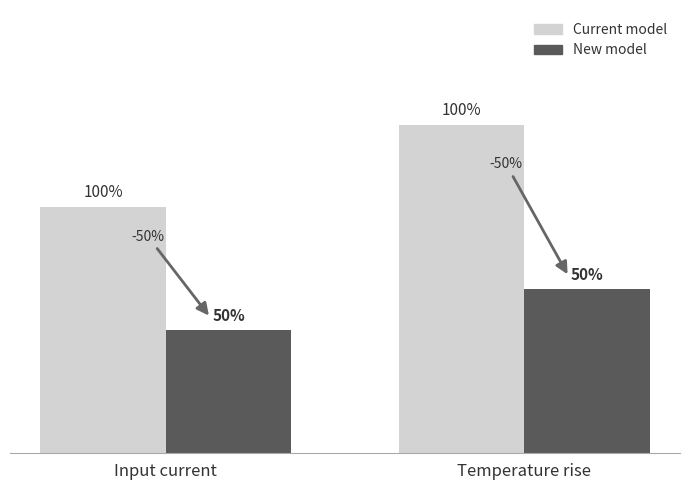

What are all the series names shown in the legend?

Current model, New model